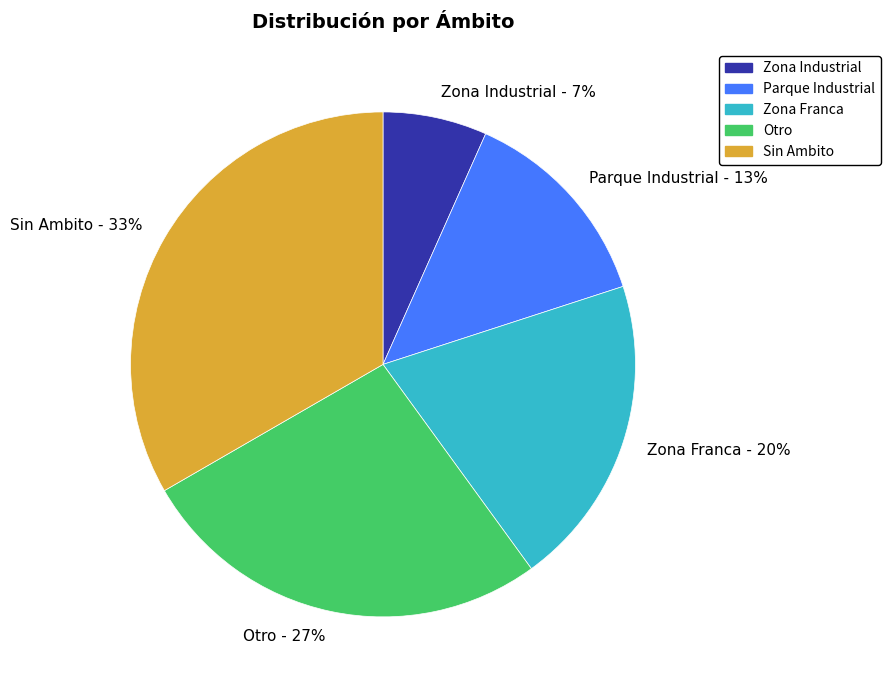

To the nearest percent, what percentage of the pie is Parque Industrial?

13%